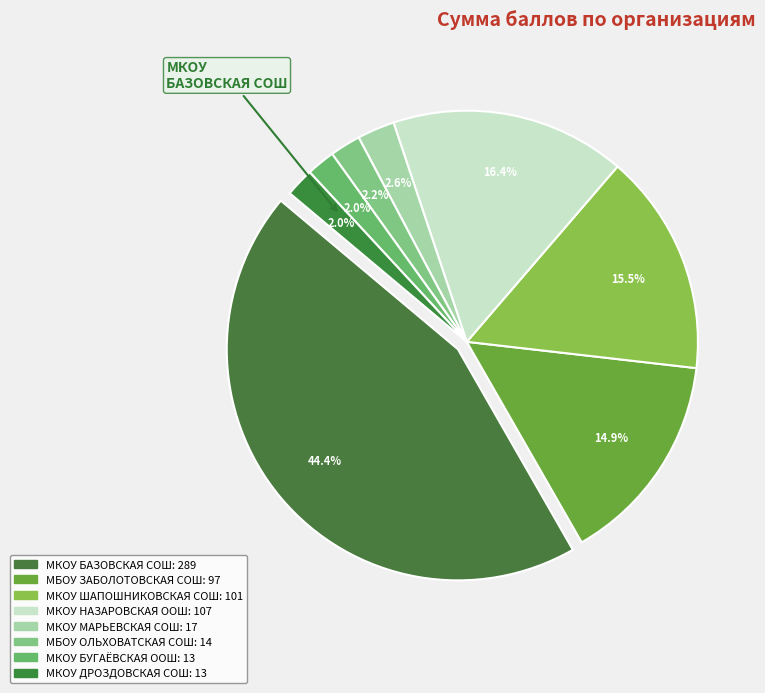

What is the change in value from МКОУ ШАПОШНИКОВСКАЯ СОШ to МКОУ ДРОЗДОВСКАЯ СОШ?

-88